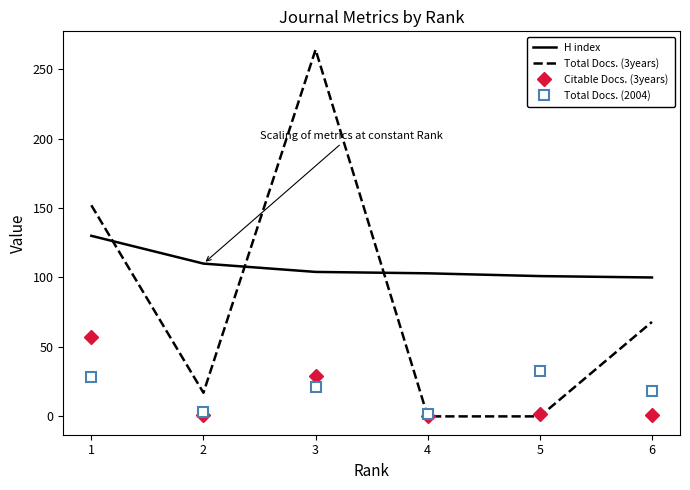

Is the value of Citable Docs. (3years) at 1 greater than the value of H index at 1?

No